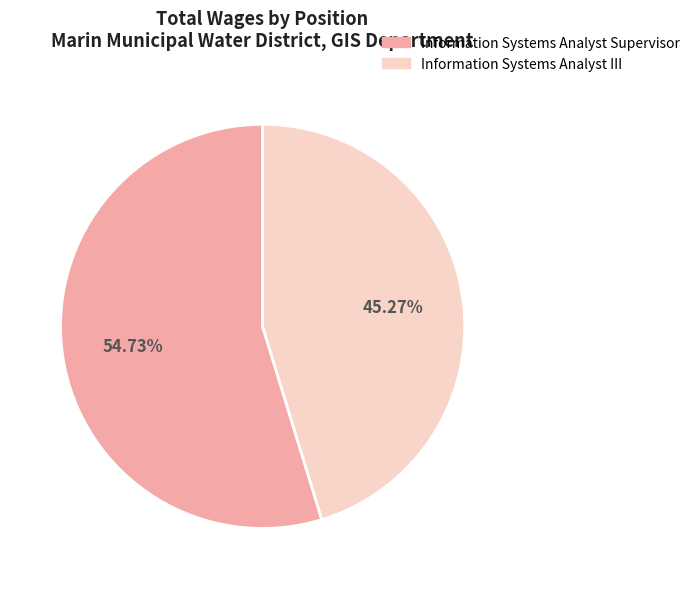

What is the largest slice in the pie chart?

Information Systems Analyst Supervisor